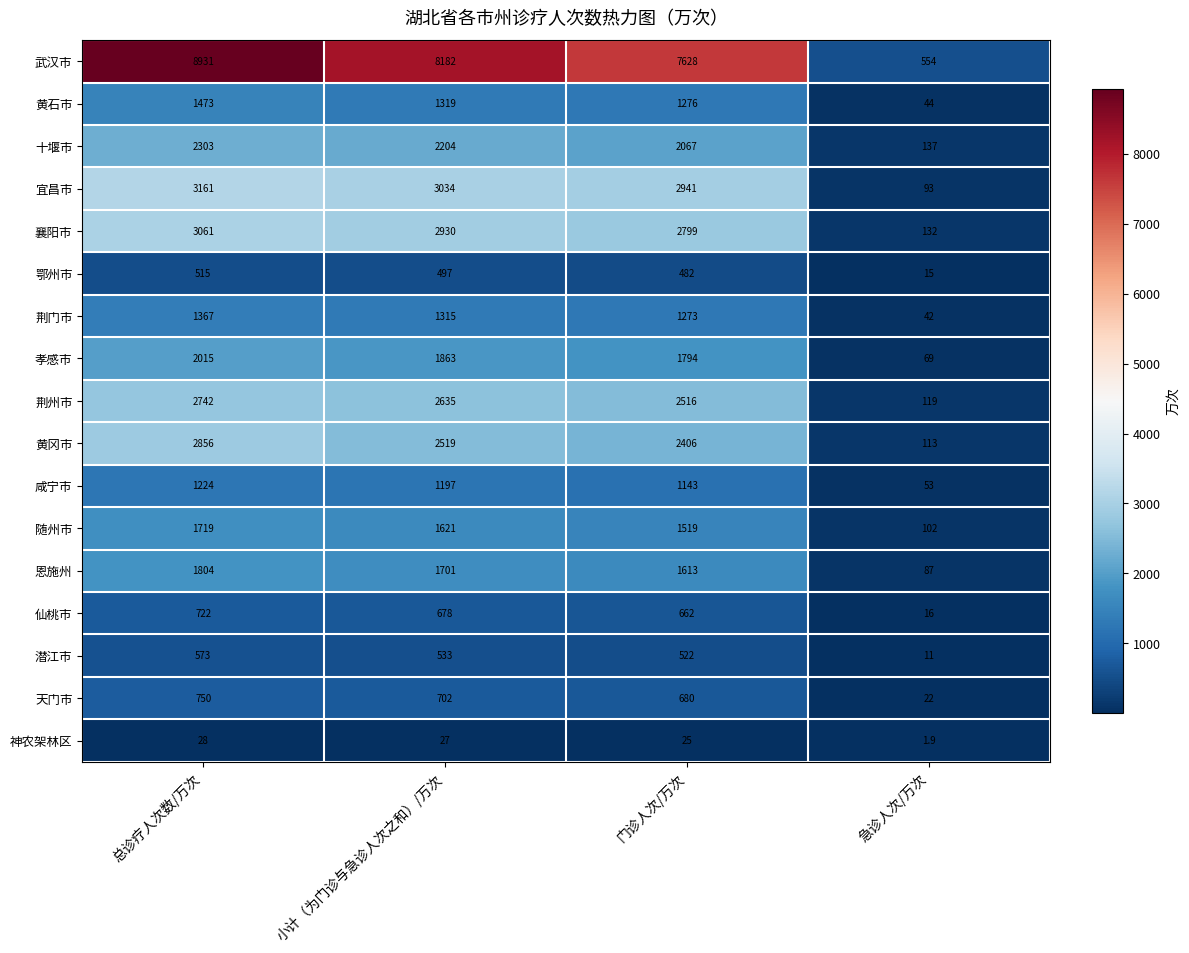

What is the total value across all series at 总诊疗人次数/万次?

35244.0